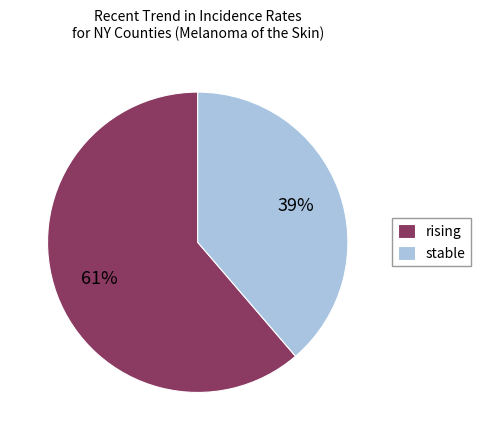

Is there a majority slice in this chart?

Yes